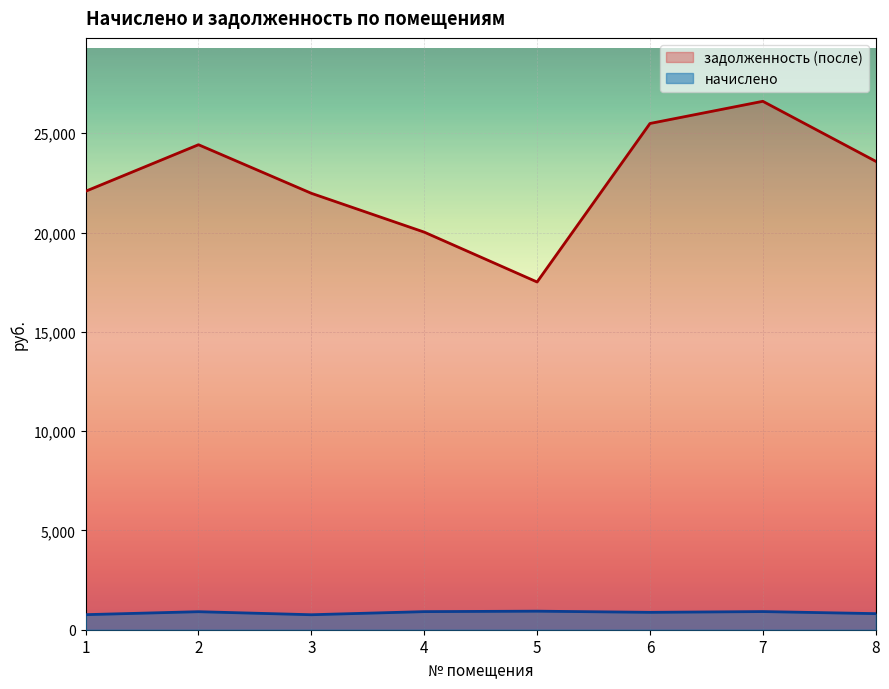

Where is задолженность (после) nearest to the value 22059?

1